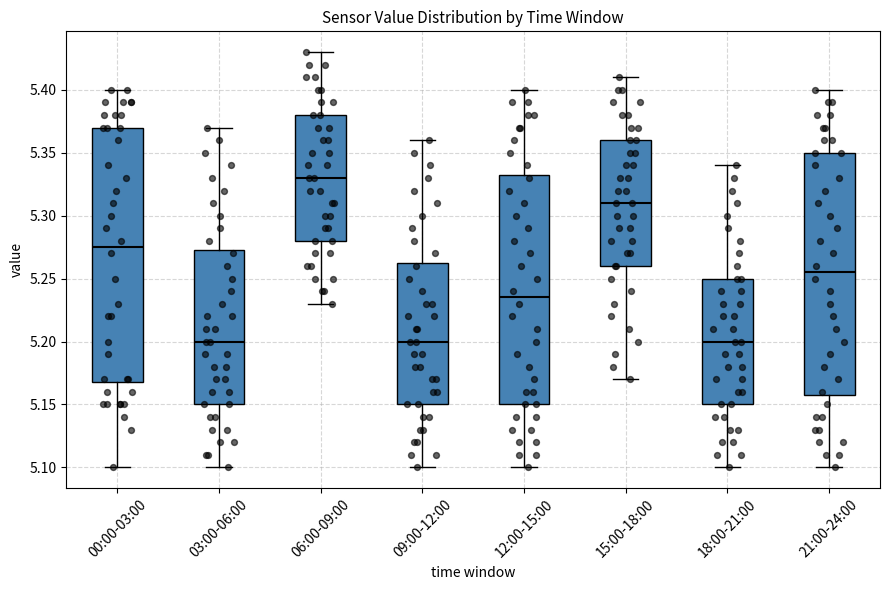

Reading left to right, read every box against the y-axis: the position of its median line, the range the box covers, and the ends of its whiskers. The values are not printed on the chart, so give them approximately, as read against the axis.

00:00-03:00: median 5.275, box 5.170 to 5.370, whiskers 5.100 to 5.400
03:00-06:00: median 5.200, box 5.150 to 5.275, whiskers 5.100 to 5.370
06:00-09:00: median 5.330, box 5.280 to 5.380, whiskers 5.230 to 5.430
09:00-12:00: median 5.200, box 5.150 to 5.265, whiskers 5.100 to 5.360
12:00-15:00: median 5.235, box 5.150 to 5.335, whiskers 5.100 to 5.400
15:00-18:00: median 5.310, box 5.260 to 5.360, whiskers 5.170 to 5.410
18:00-21:00: median 5.200, box 5.150 to 5.250, whiskers 5.100 to 5.340
21:00-24:00: median 5.255, box 5.160 to 5.350, whiskers 5.100 to 5.400